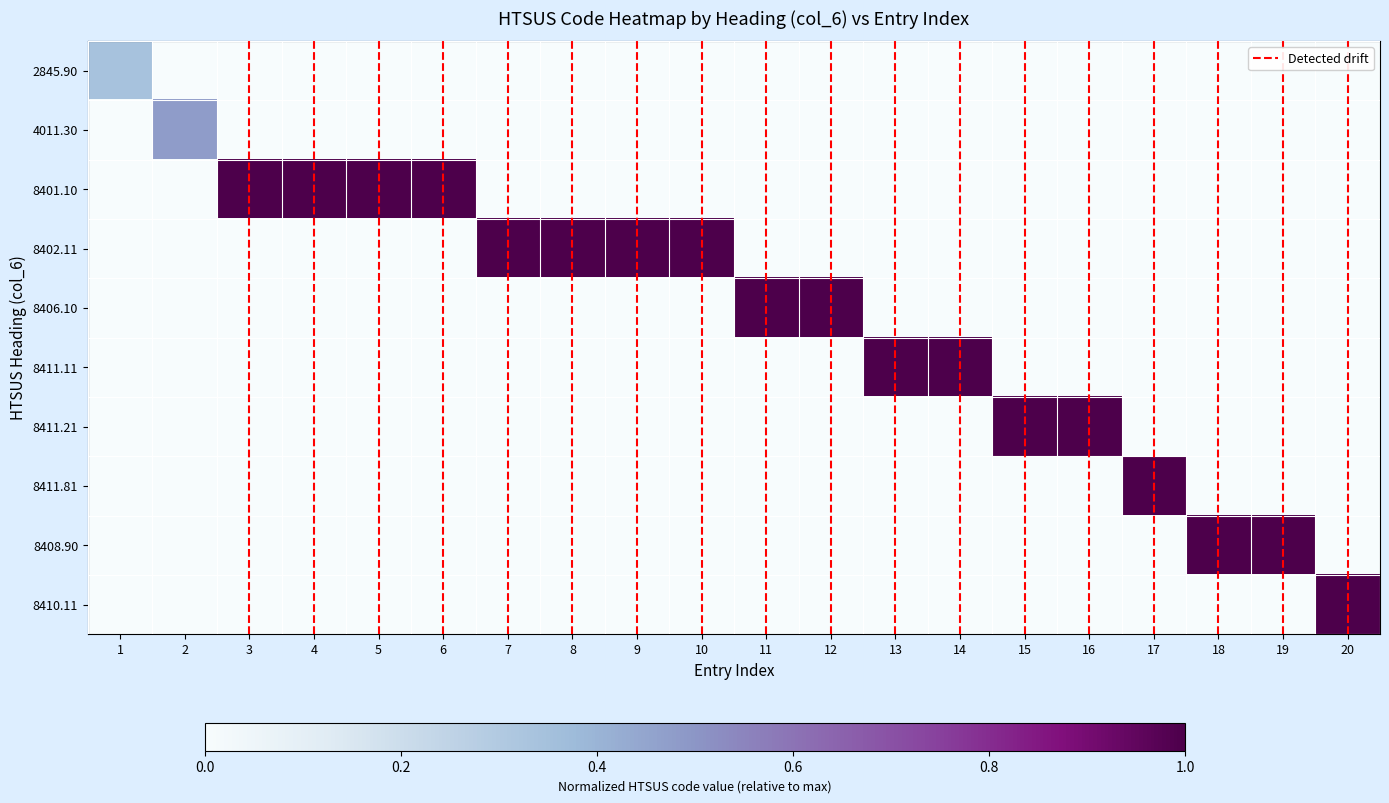

The 8411.11 series shows -0.6 at 12. True or false?

False